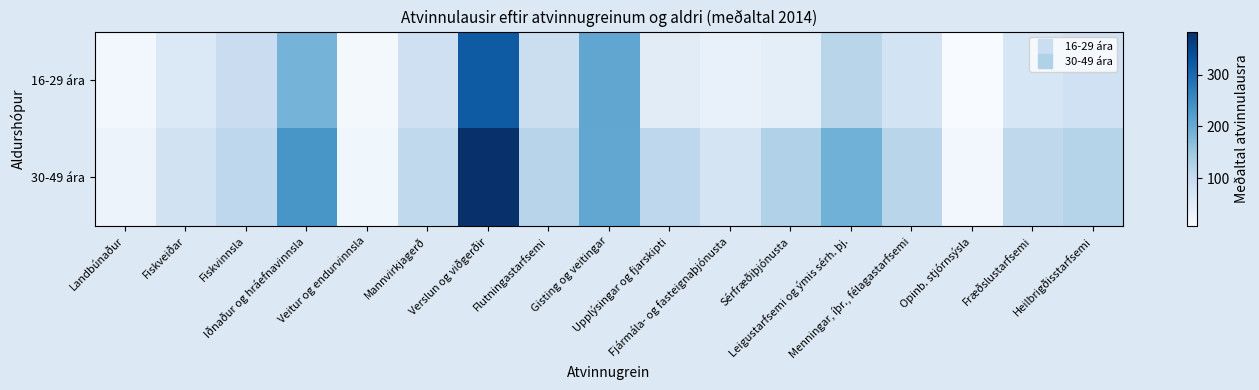

Which series has the widest spread of values?

30-49 ára